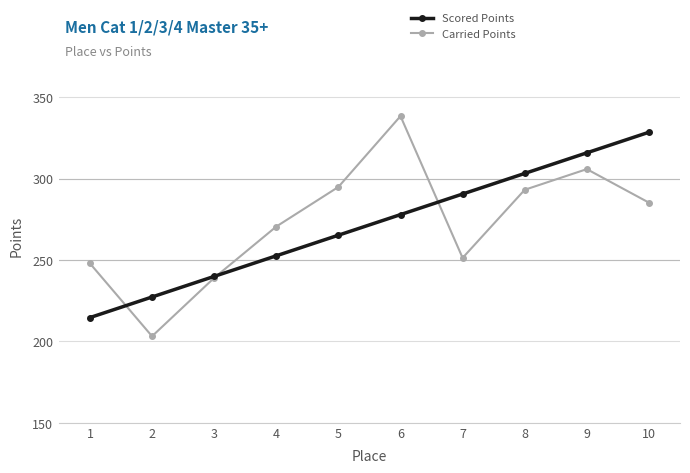

Where is Carried Points nearest to the value 270?

4